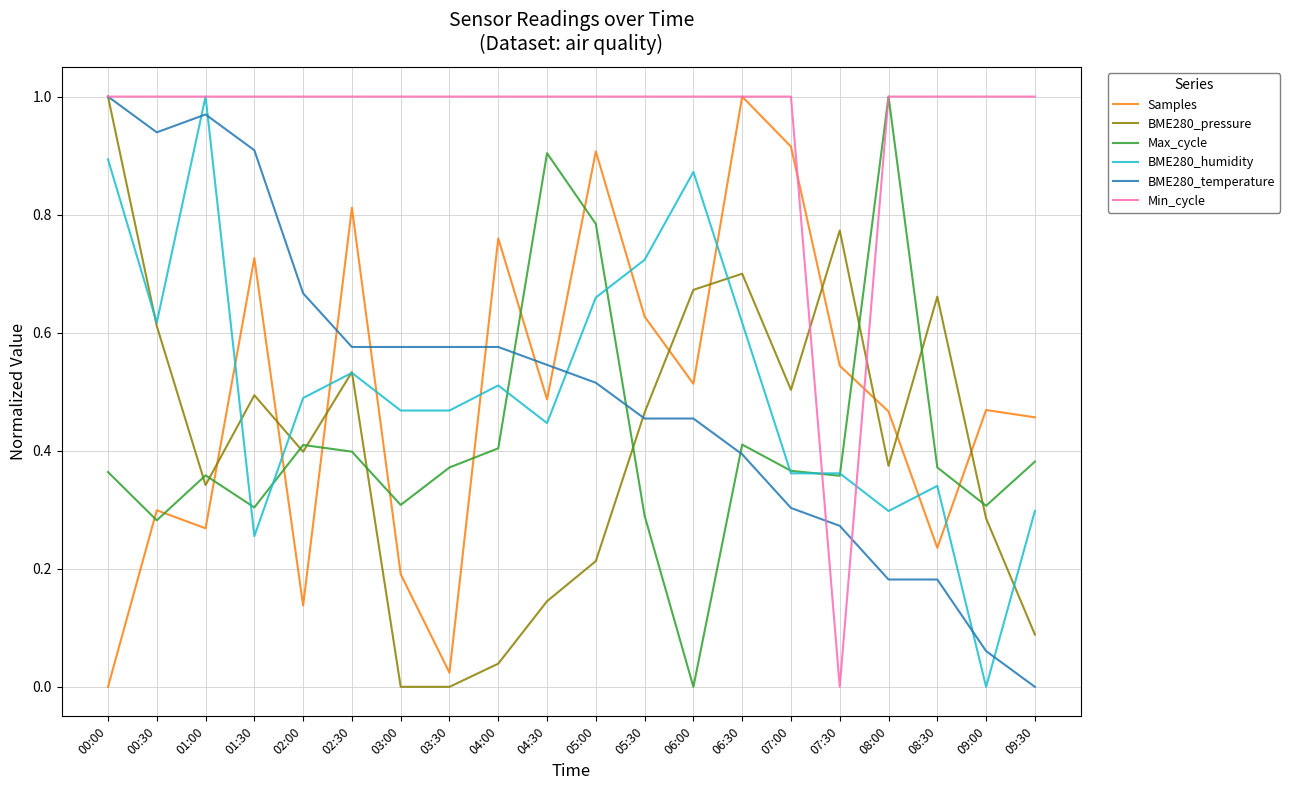

Between 01:00 and 09:00, which series saw the biggest shift?

BME280_humidity